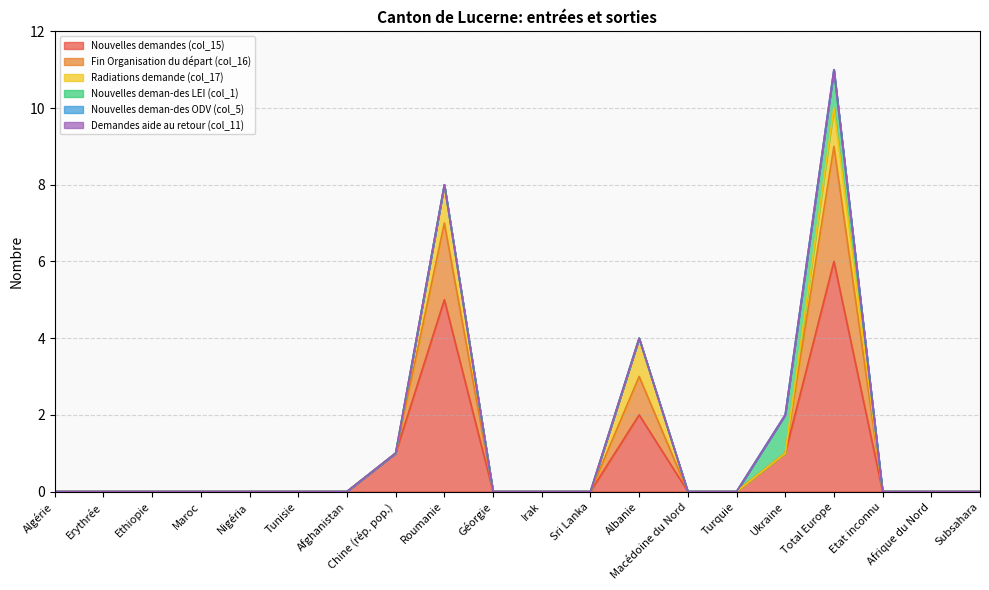

Reading right to left, what are all the values shown in this chart?

Nouvelles demandes (col_15): 0	0	0	6	1	0	0	2	0	0	0	5	1	0	0	0	0	0	0	0
Fin Organisation du départ (col_16): 0	0	0	3	0	0	0	1	0	0	0	2	0	0	0	0	0	0	0	0
Radiations demande (col_17): 0	0	0	1	0	0	0	1	0	0	0	1	0	0	0	0	0	0	0	0
Nouvelles deman-des LEI (col_1): 0	0	0	1	1	0	0	0	0	0	0	0	0	0	0	0	0	0	0	0
Nouvelles deman-des ODV (col_5): 0	0	0	0	0	0	0	0	0	0	0	0	0	0	0	0	0	0	0	0
Demandes aide au retour (col_11): 0	0	0	0	0	0	0	0	0	0	0	0	0	0	0	0	0	0	0	0